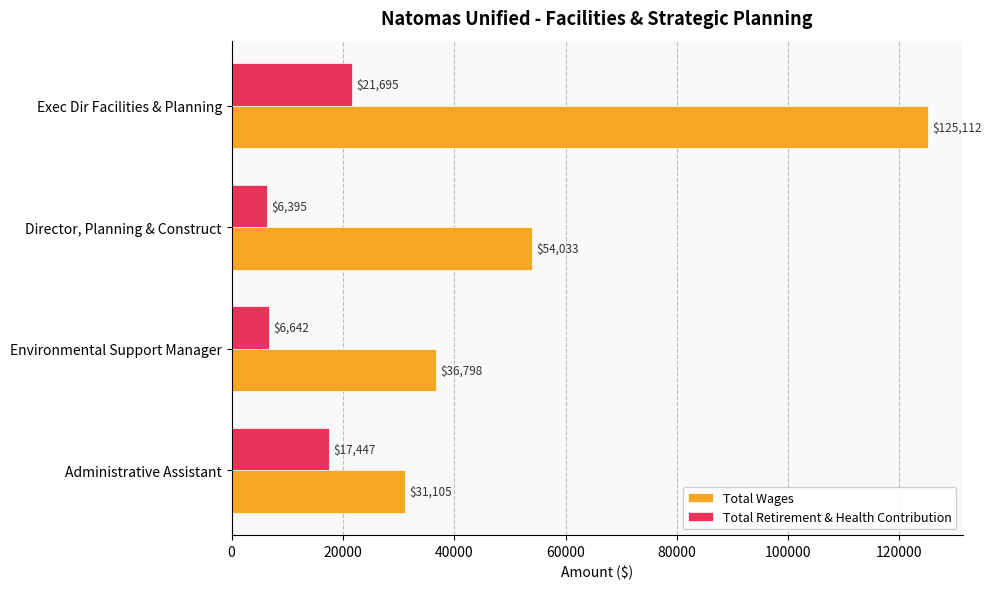

True or false: Total Retirement & Health Contribution has a value of 21695 at Exec Dir Facilities & Planning.

True